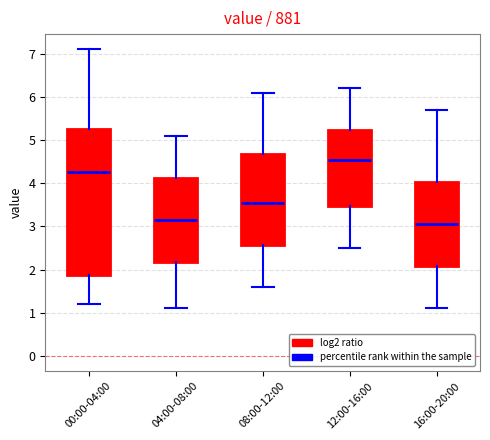

Reading left to right, transcribe this box plot: for each box, give where its median line is, the range the box spans, and where its two whiskers end, as read against the y-axis. The values are not printed on the chart, so give them approximately, as read against the axis.

00:00-04:00: median 4.3, box 1.9 to 5.3, whiskers 1.2 to 7.1
04:00-08:00: median 3.2, box 2.2 to 4.1, whiskers 1.1 to 5.1
08:00-12:00: median 3.6, box 2.6 to 4.7, whiskers 1.6 to 6.1
12:00-16:00: median 4.6, box 3.5 to 5.2, whiskers 2.5 to 6.2
16:00-20:00: median 3.1, box 2.1 to 4.0, whiskers 1.1 to 5.7